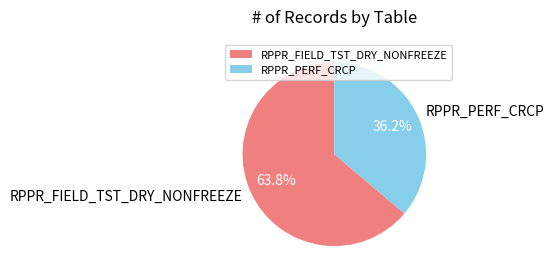

Approximately how many times larger is the value at RPPR_FIELD_TST_DRY_NONFREEZE compared to RPPR_PERF_CRCP?

1.8